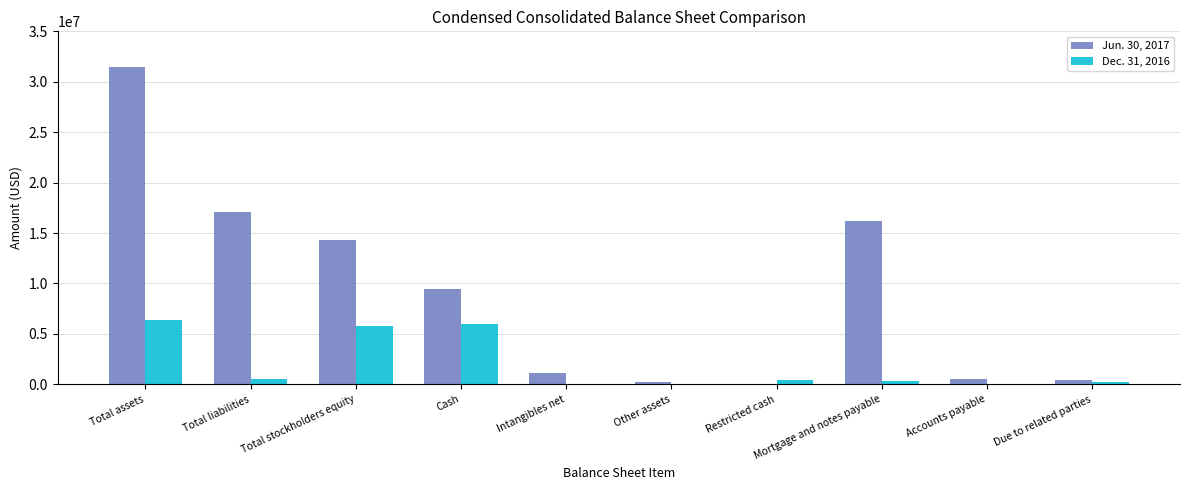

Count the number of data series in this chart.

2